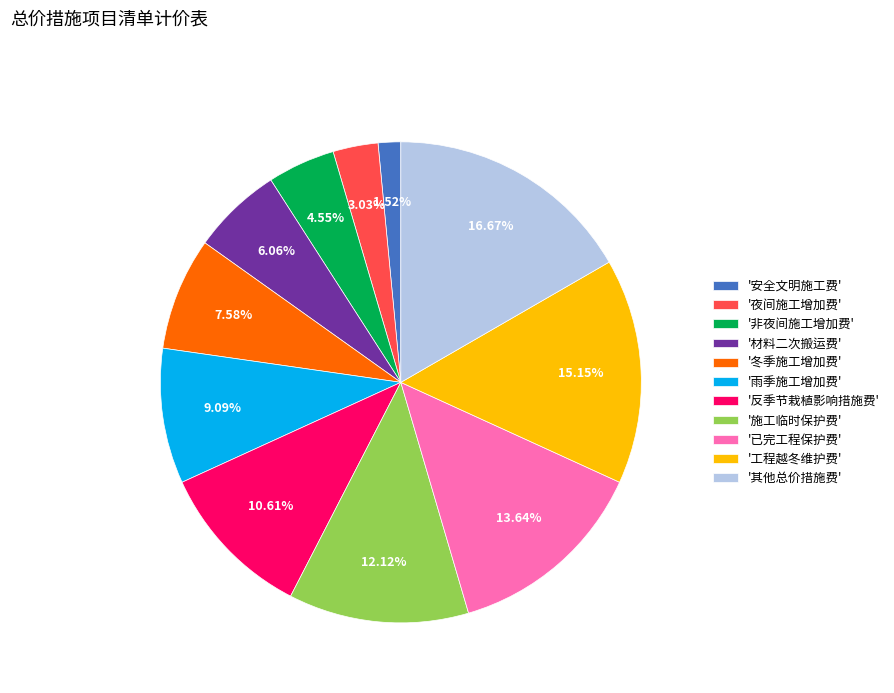

To the nearest percent, what is the difference between the largest and smallest slice percentages?

15%